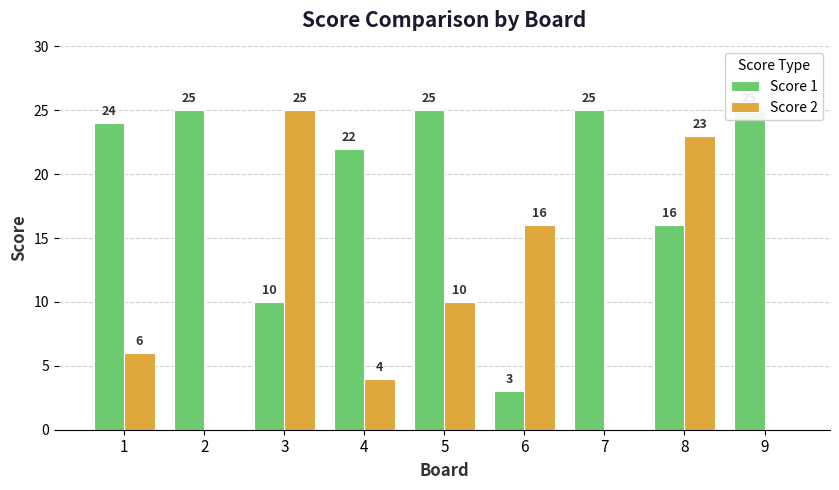

At which category does the chart reach its peak across all series?

2